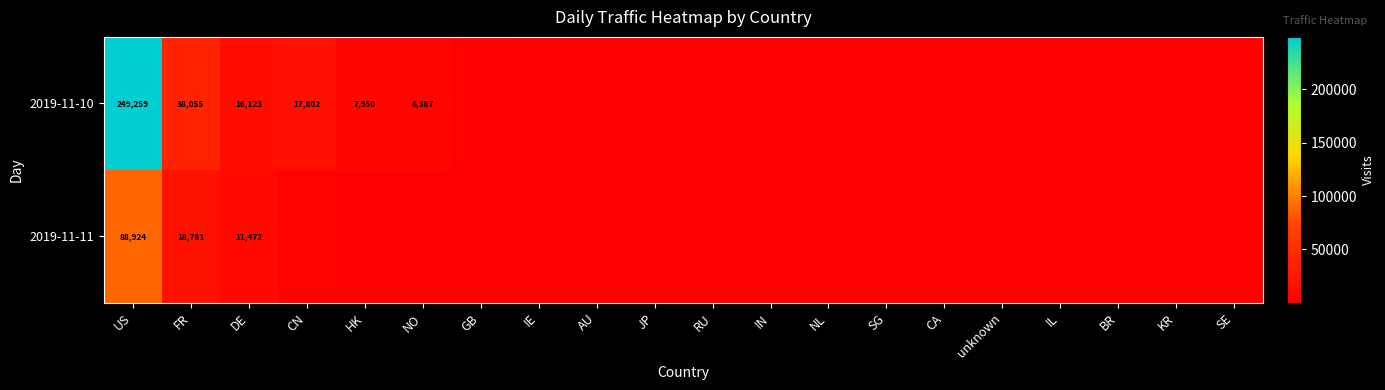

The value of 2019-11-10 at NO is 2791. True or false?

False